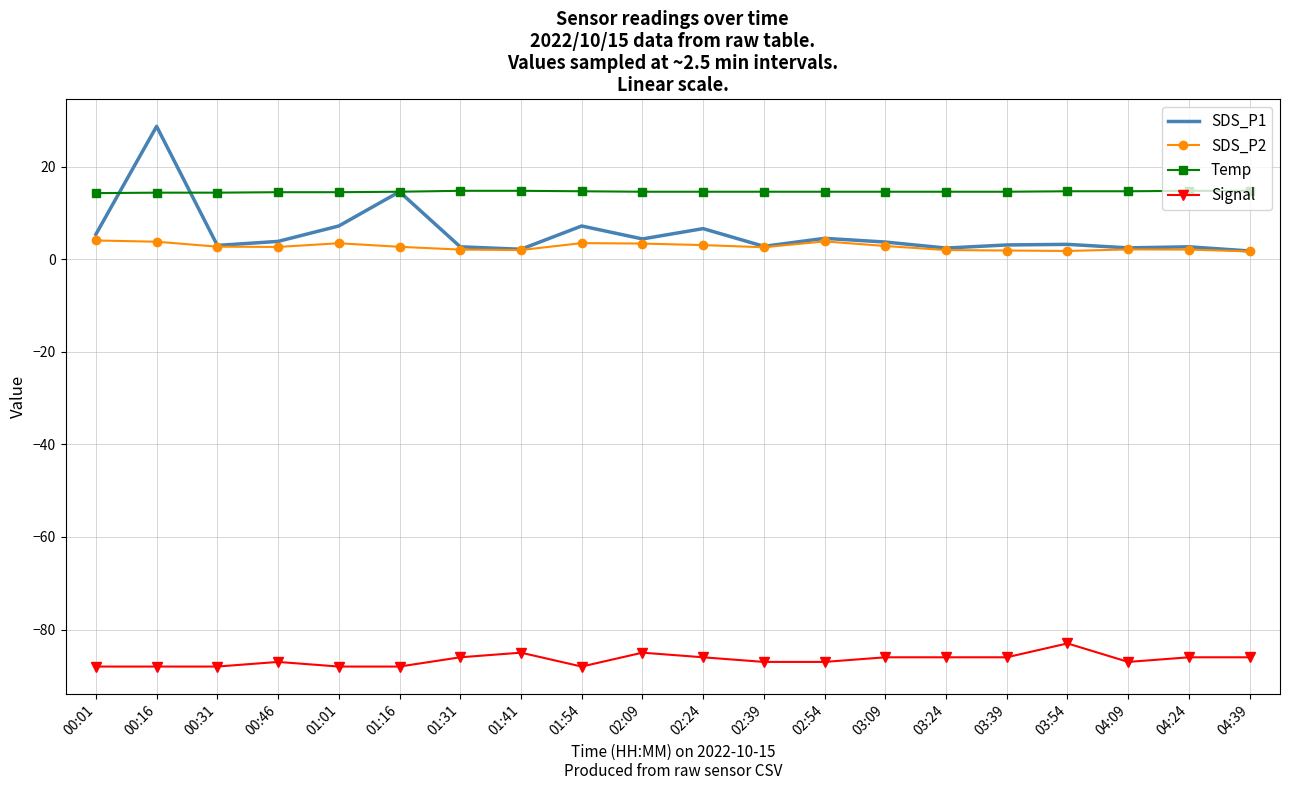

List the series in order of their peak value, highest first.

SDS_P1, Temp, SDS_P2, Signal